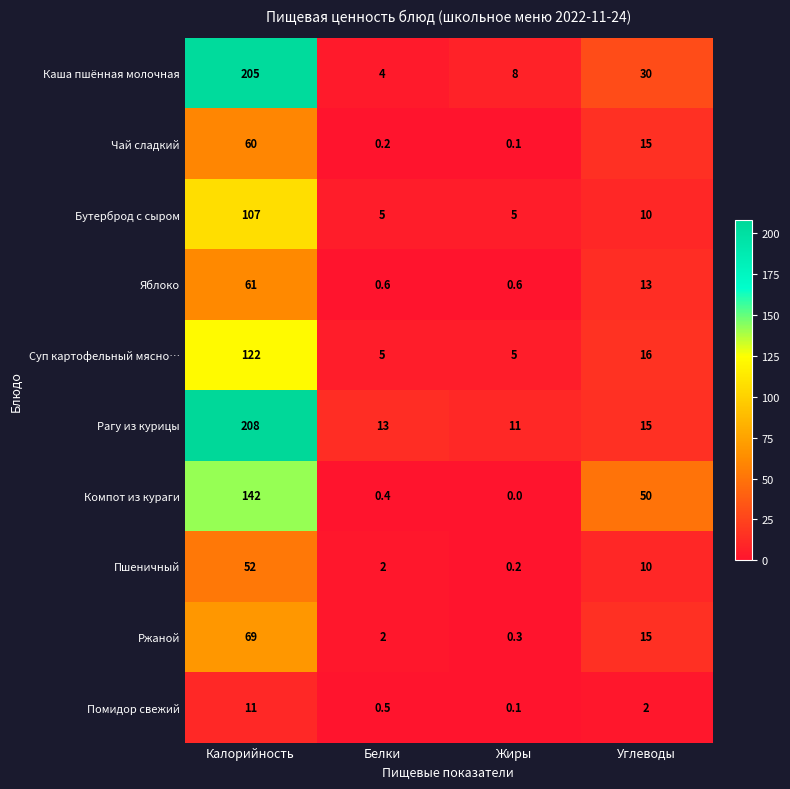

At which category is the sum across all series the highest?

Калорийность